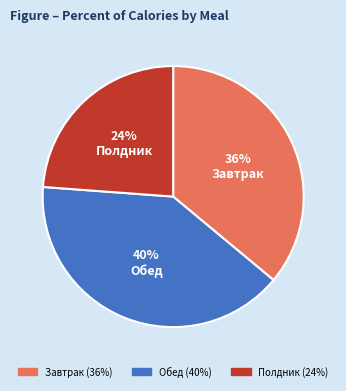

Rank the categories by value from highest to lowest.

Обед, Завтрак, Полдник